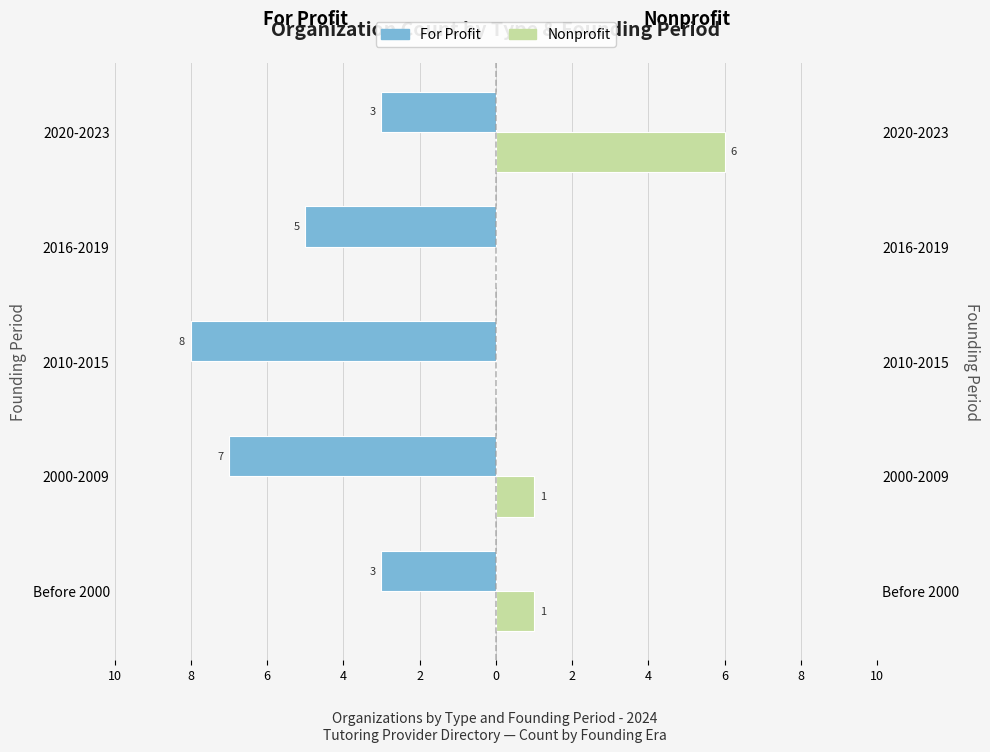

What are all the series names shown in the legend?

For Profit, Nonprofit